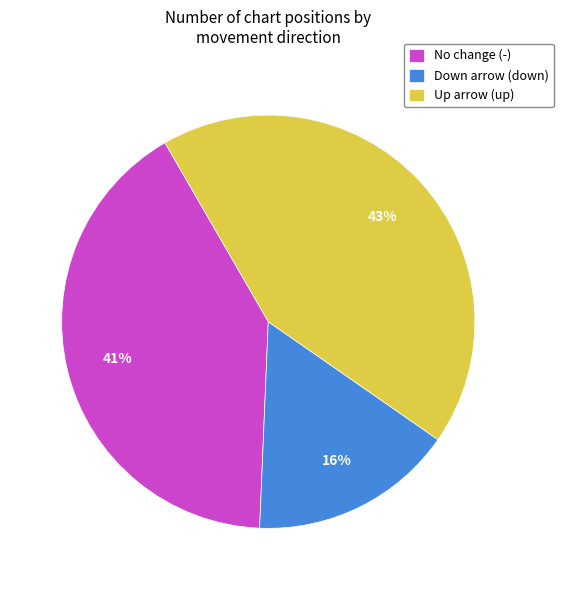

Do No change (-) and Up arrow (up) together represent more than half of the pie?

Yes